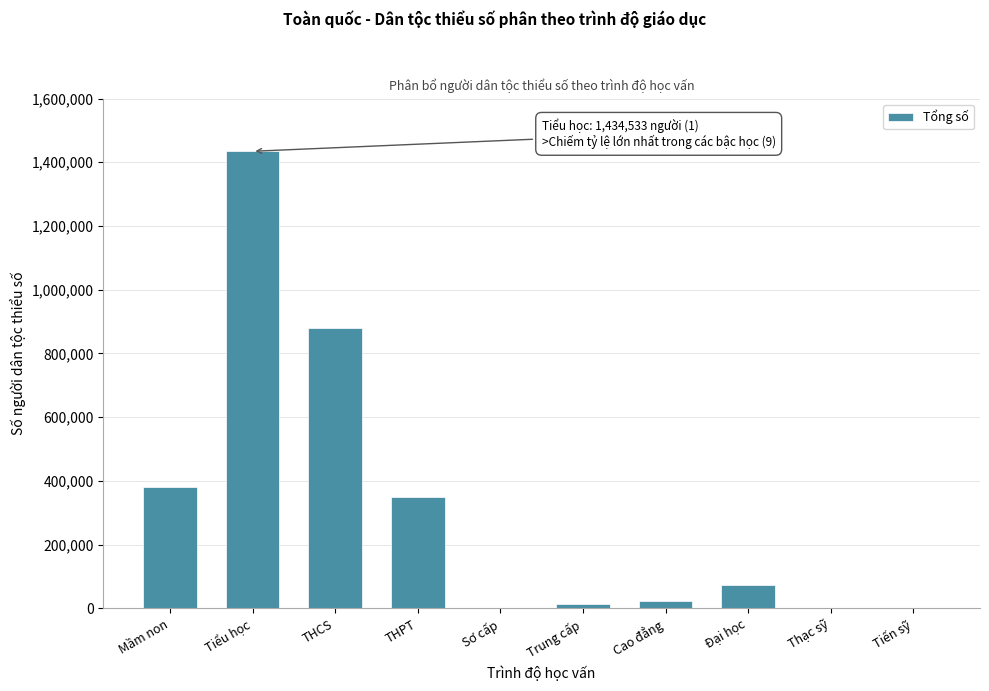

Which category has the highest value across all series?

Tiểu học